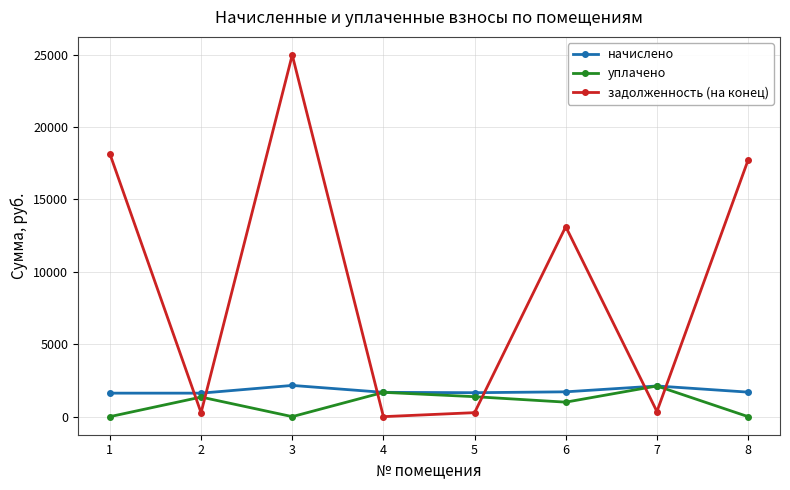

At which category does уплачено reach its first local peak?

2